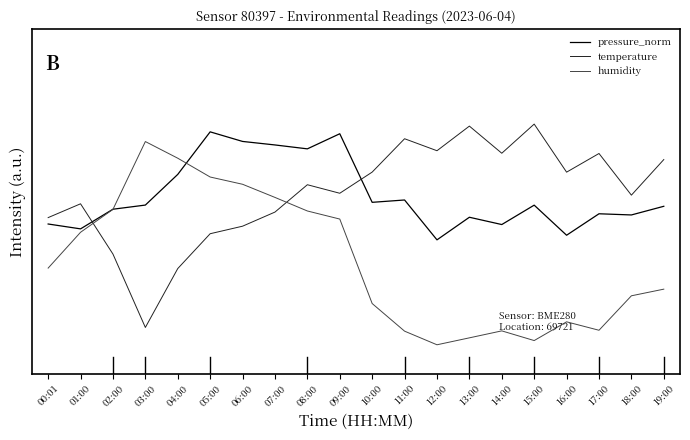

Does the chart have visible grid lines?

No